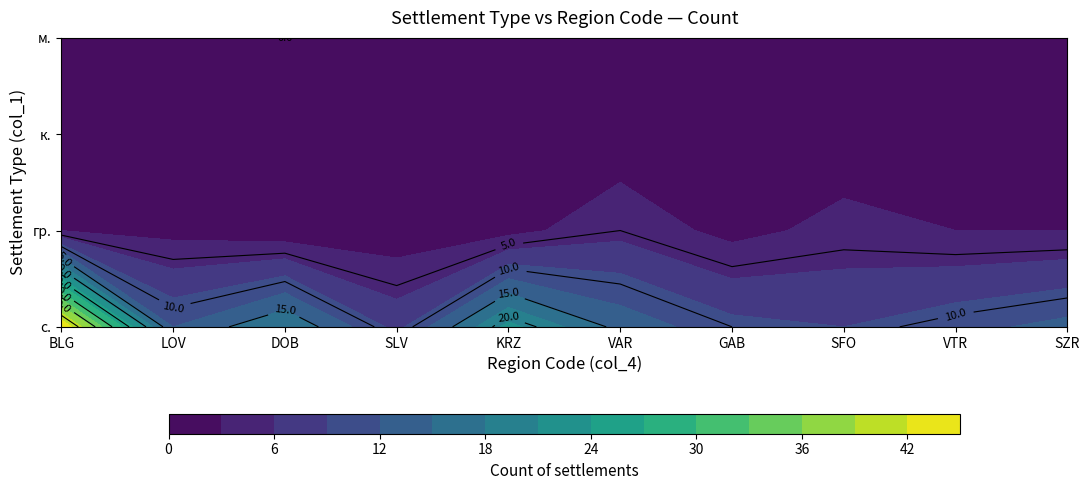

Is it true that к. equals 2 at SFO?

False